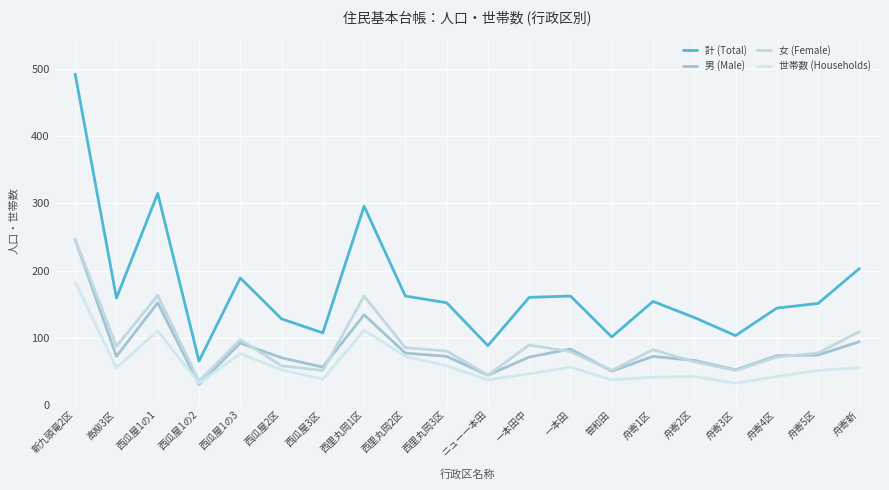

How many distinct data groups are displayed?

4